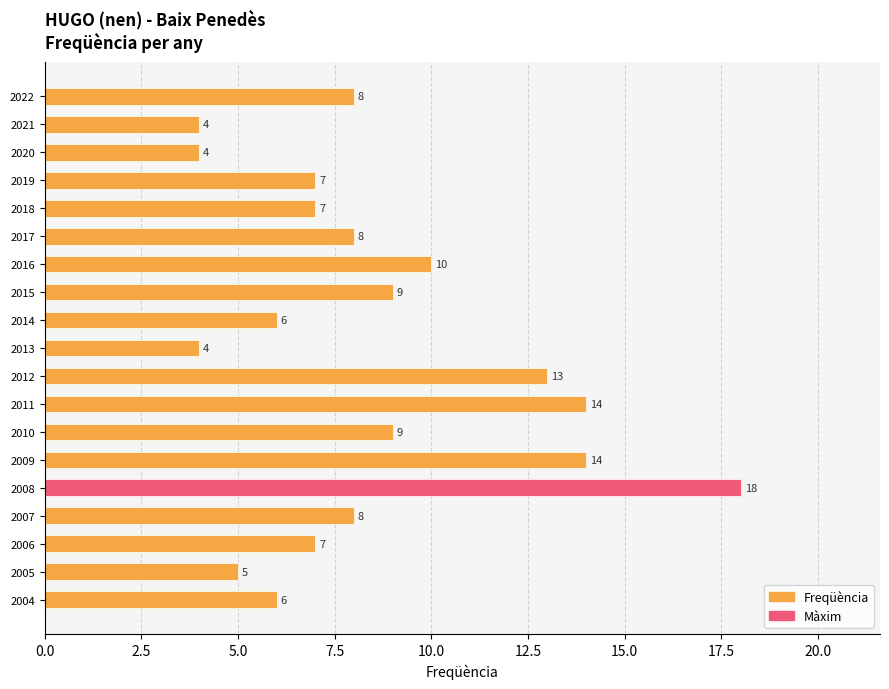

Reading bottom to top, what are all the values shown in this chart?

2004=6	2005=5	2006=7	2007=8	2008=18	2009=14	2010=9	2011=14	2012=13	2013=4	2014=6	2015=9	2016=10	2017=8	2018=7	2019=7	2020=4	2021=4	2022=8